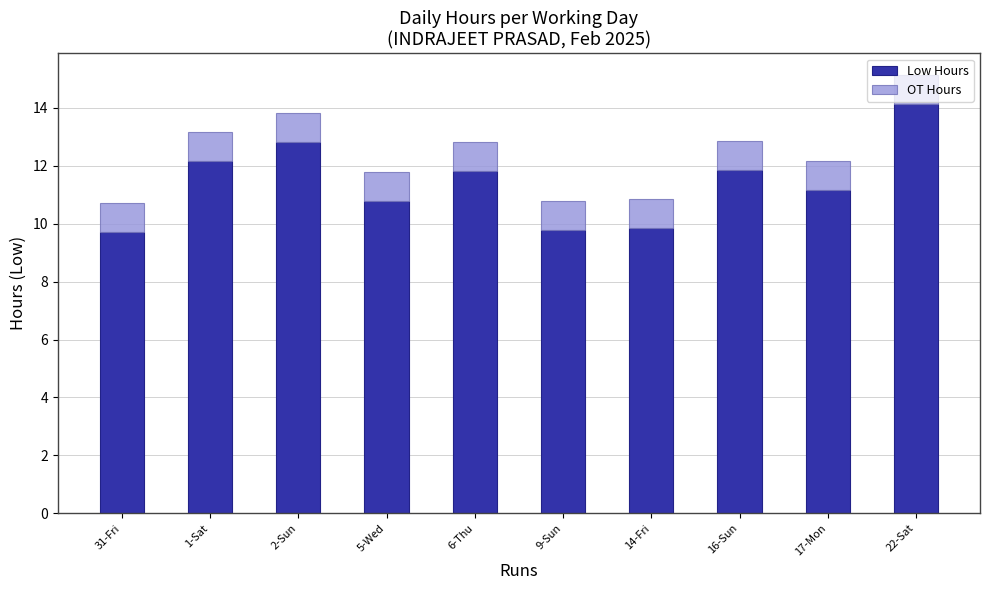

The value of Low Hours at 1-Sat is 12.2. True or false?

True